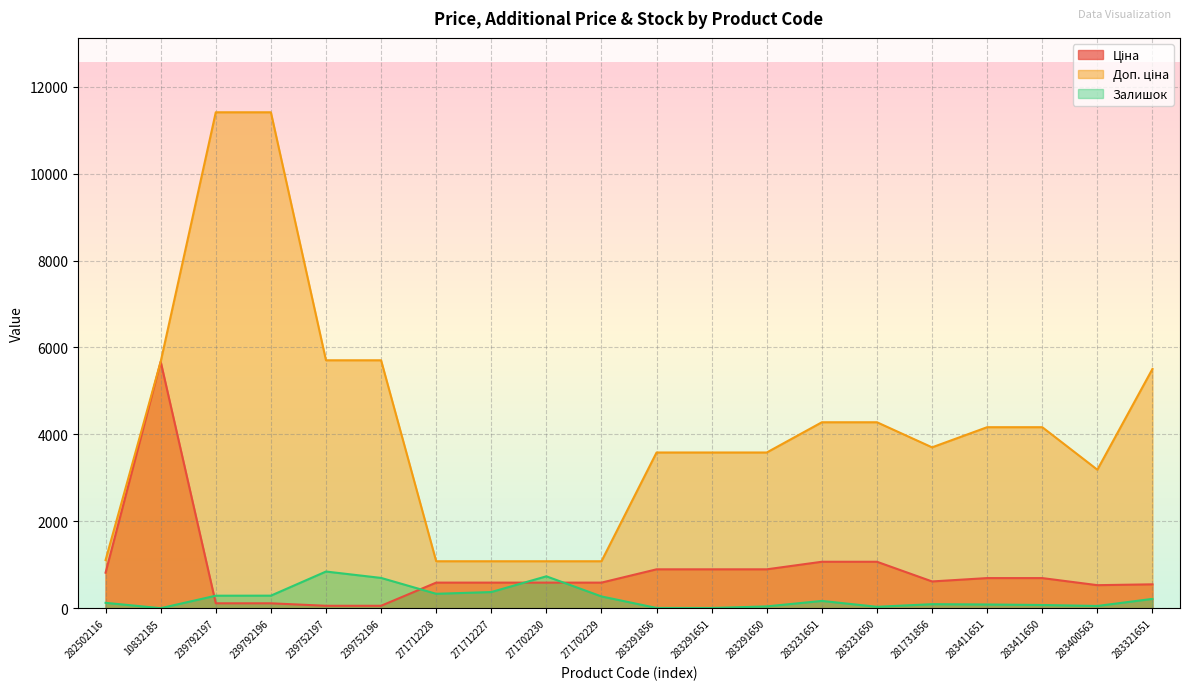

Reading left to right, extract all data points from this chart.

Ціна: 818.5	5673.8	114.1	114.1	57.0	57.0	589.9	589.9	589.9	589.9	895.9	895.9	895.9	1069.8	1069.8	617.0	694.3	694.3	531.3	550.6
Доп. ціна: 1109.2	5673.8	11410.0	11410.0	5705.0	5705.0	1081.7	1081.7	1081.7	1081.7	3583.6	3583.6	3583.6	4279.1	4279.1	3701.9	4165.6	4165.6	3187.6	5505.8
Залишок: 125.0	2.0	289.0	290.0	845.0	698.0	333.0	373.0	735.0	272.0	7.0	6.0	43.0	169.0	34.0	94.0	87.0	75.0	53.0	216.0